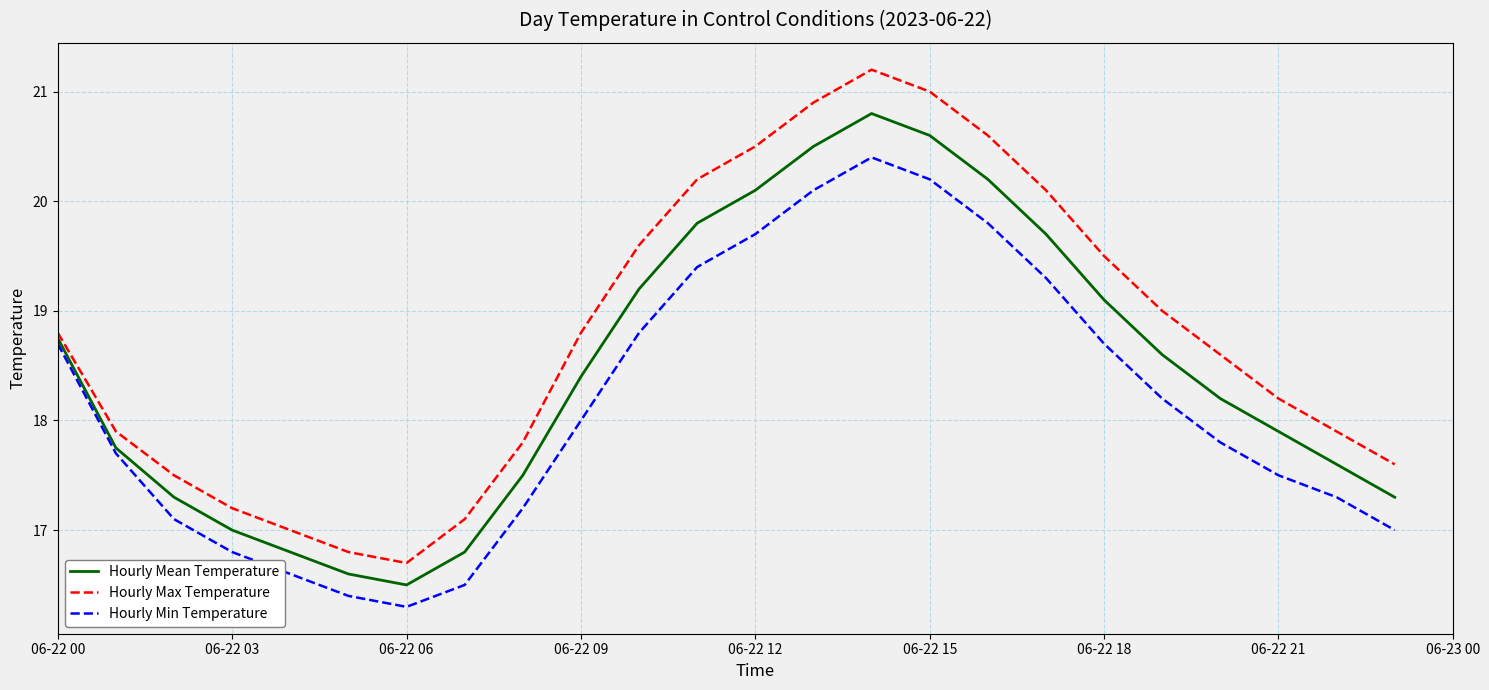

True or false: Hourly Max Temperature and Hourly Mean Temperature cross at least once.

False